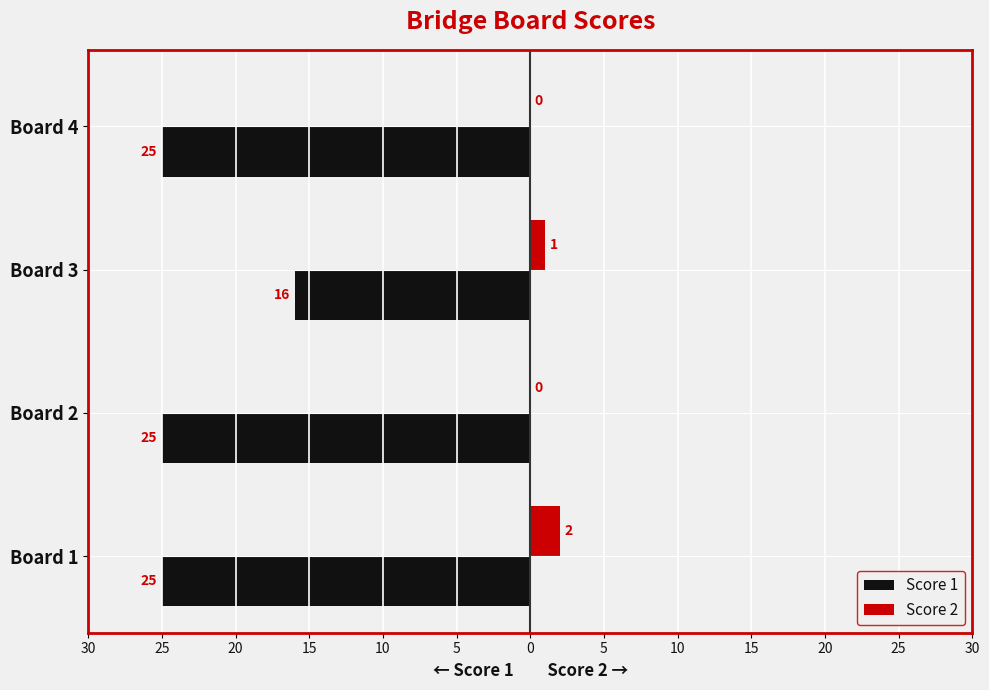

What is the difference between the maximum and minimum values in the Score 1 series?

9